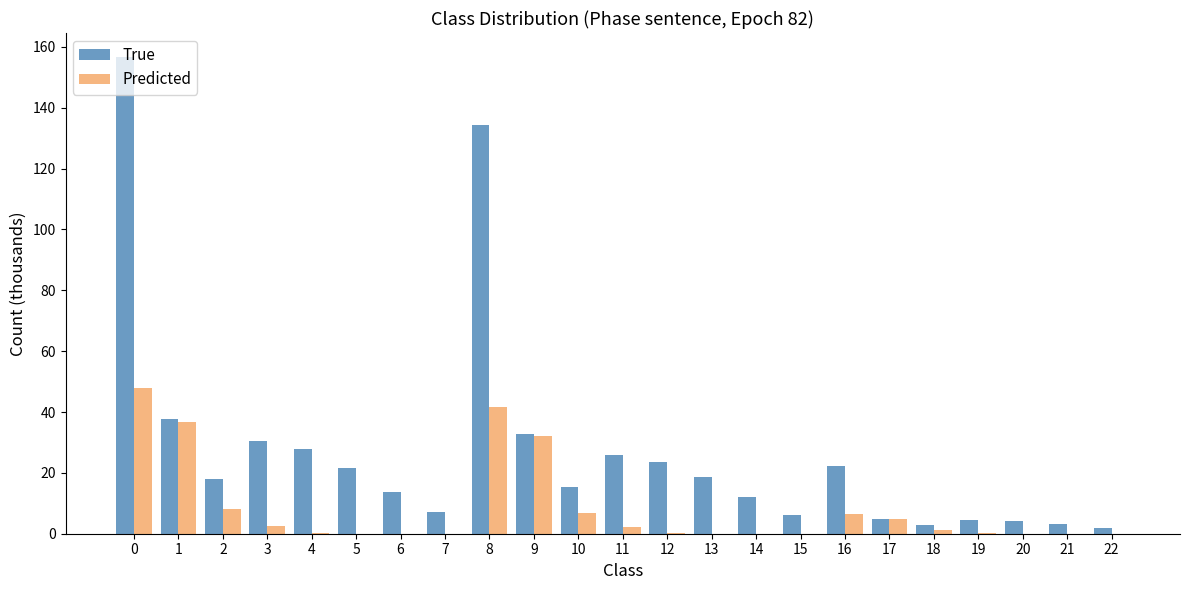

Are the bars grouped side by side (vs. stacked)?

Yes